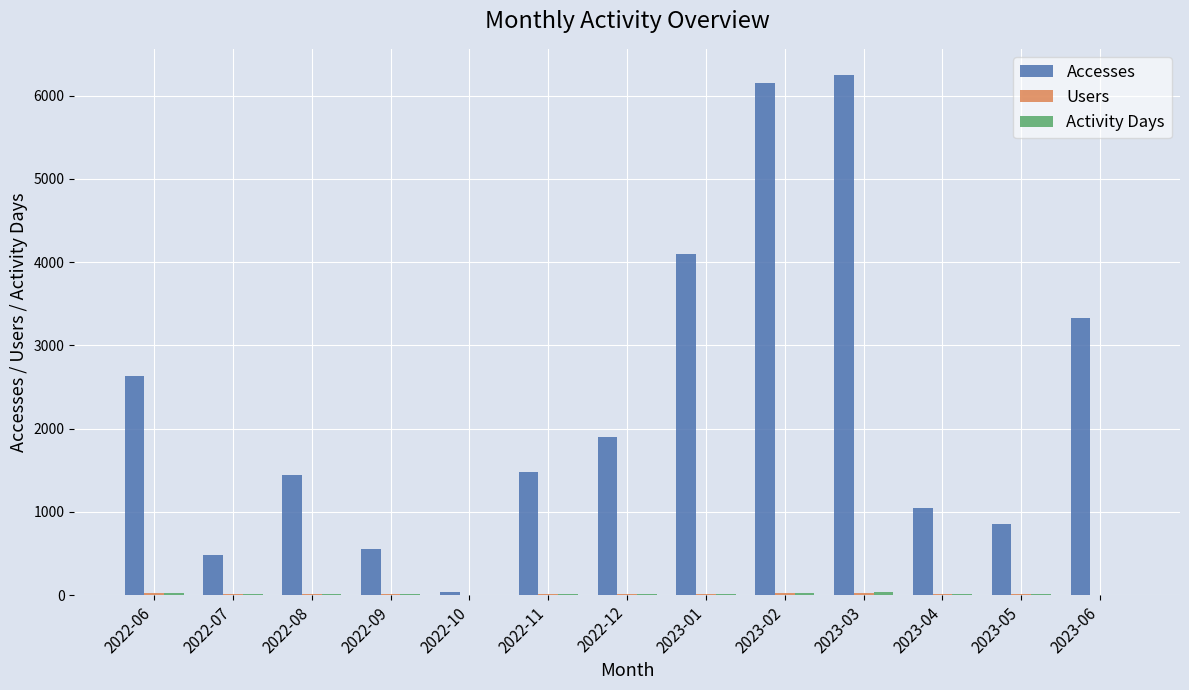

Which series changed the most between 2022-10 and 2022-11?

Accesses